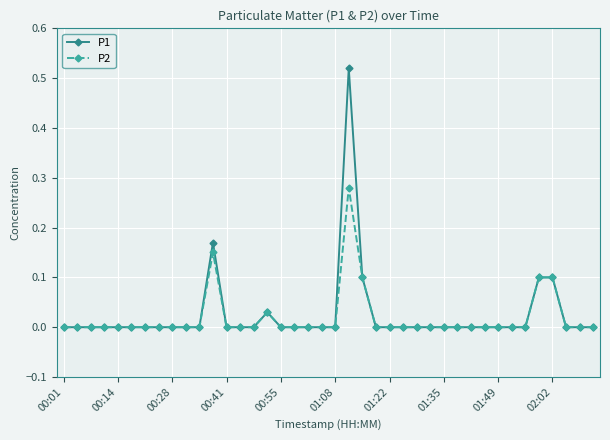

What are all the series names shown in the legend?

P1, P2